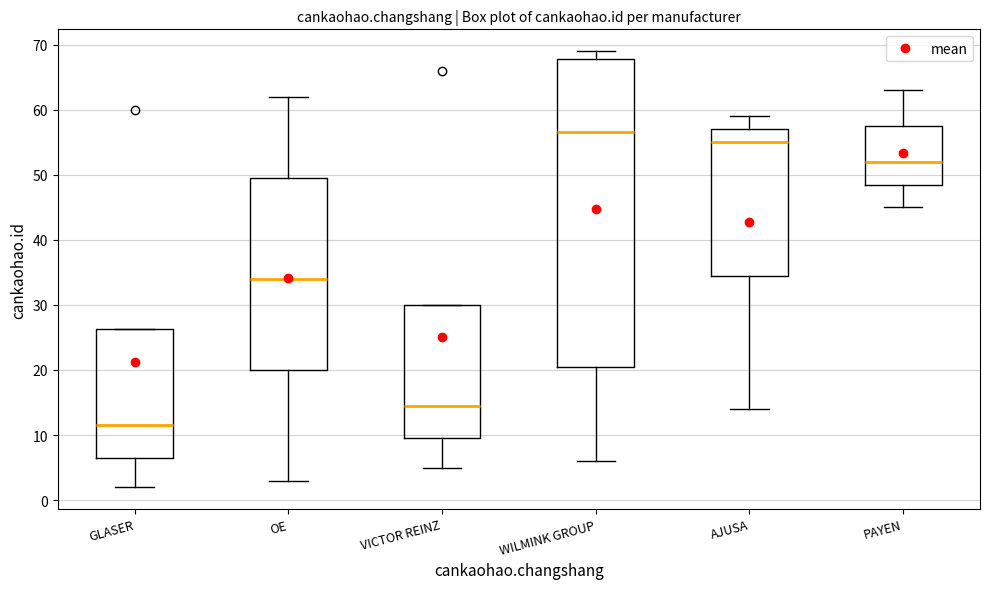

Comparing the boxes themselves (not the whiskers), which one is the tallest?

WILMINK GROUP